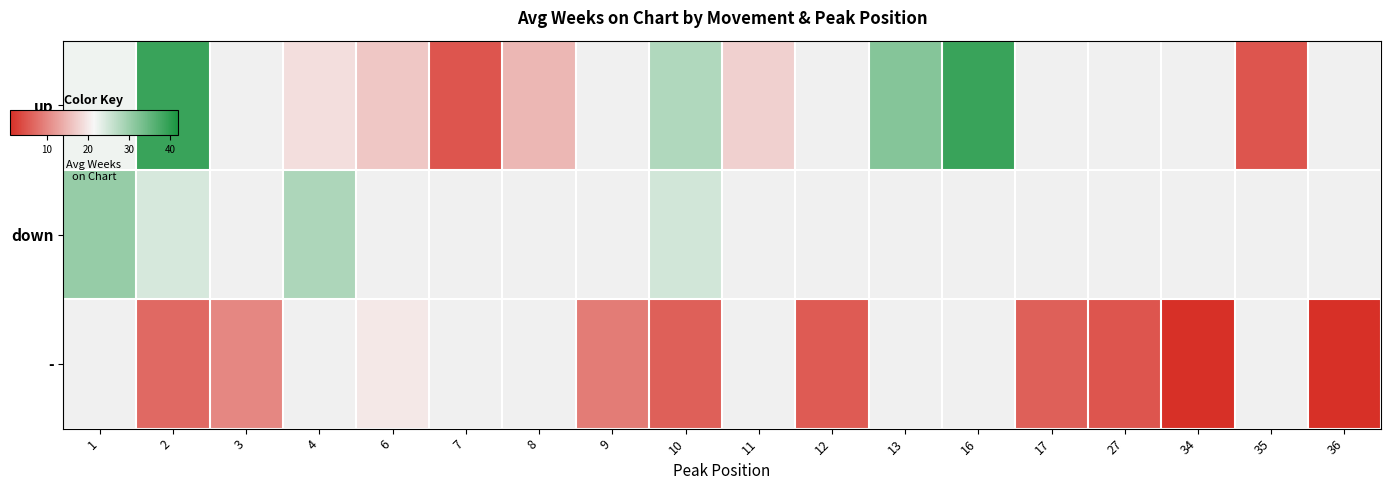

What is the smallest value displayed?

1.0